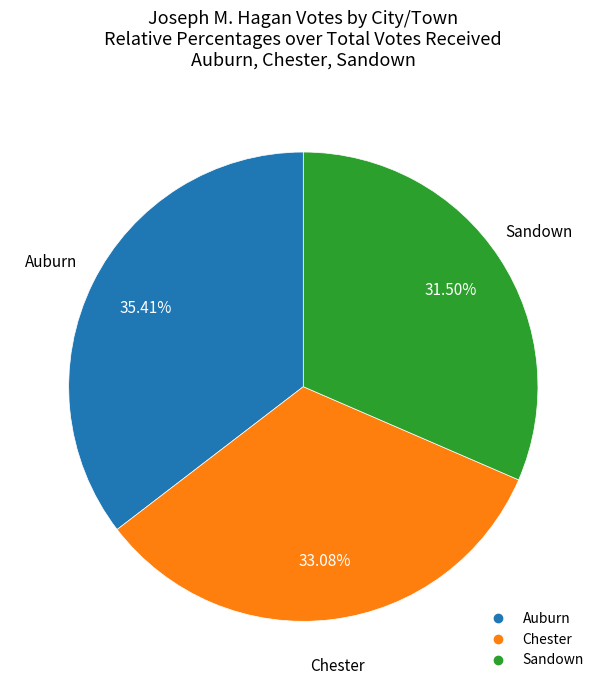

To the nearest percent, what is the average slice percentage?

33%